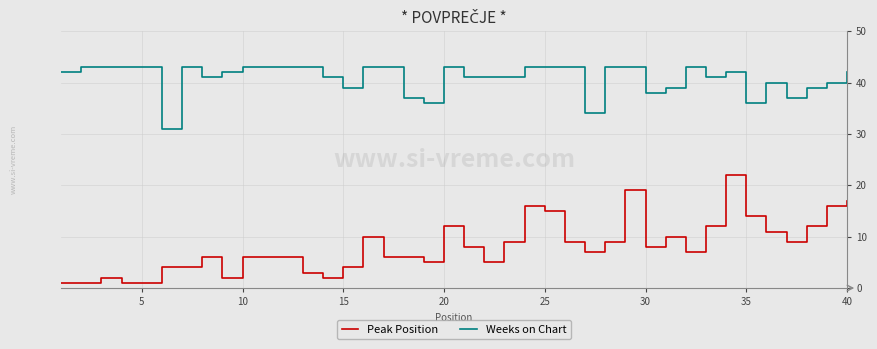

Which series has the largest total across all categories?

Weeks on Chart